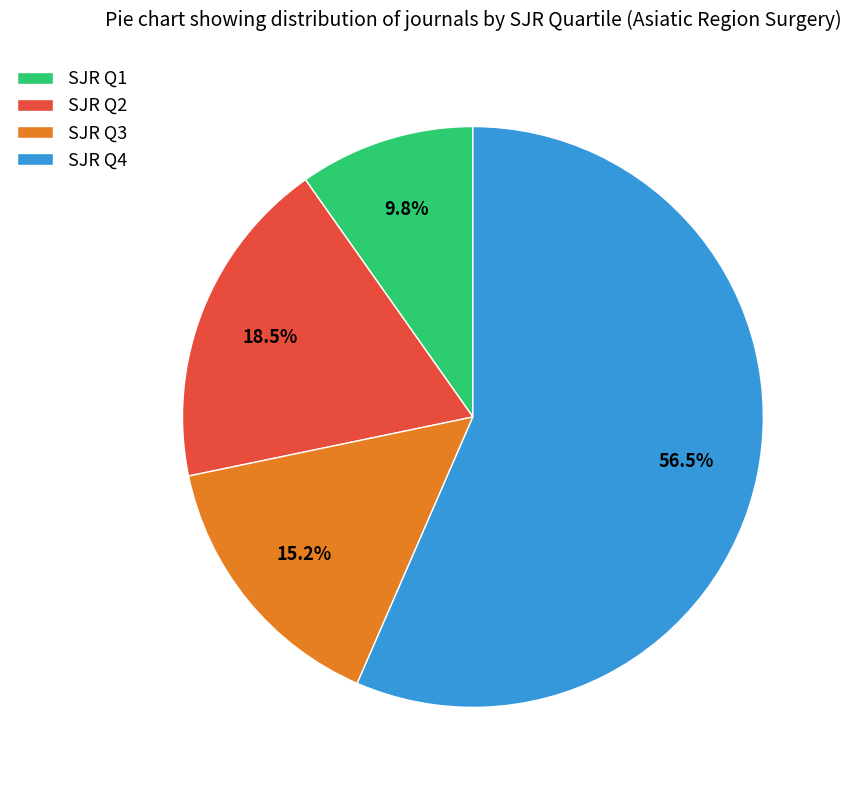

Count the number of slices in the pie.

4